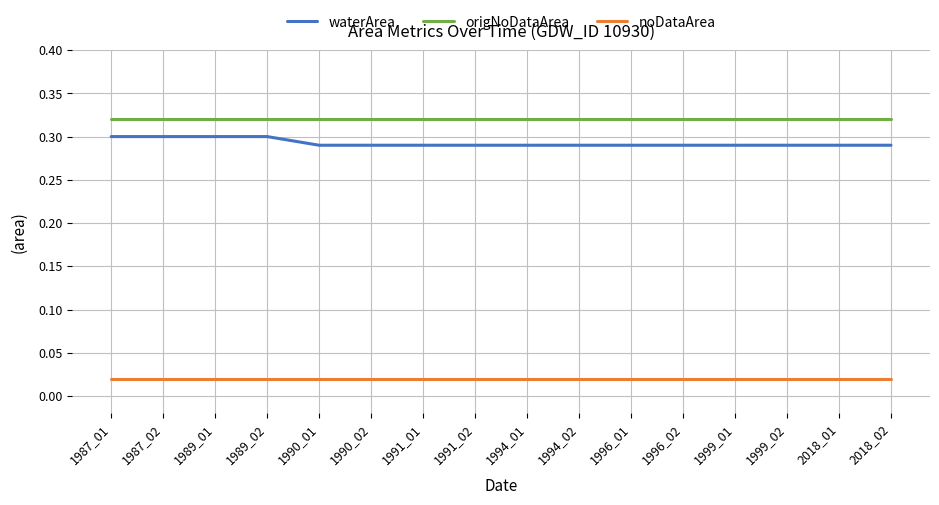

Which series has the largest range (max minus min)?

waterArea